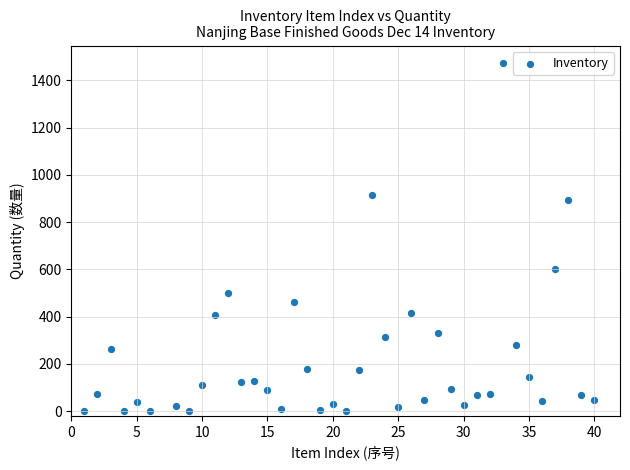

What Y value in the scatter plot is closest to 737?

602